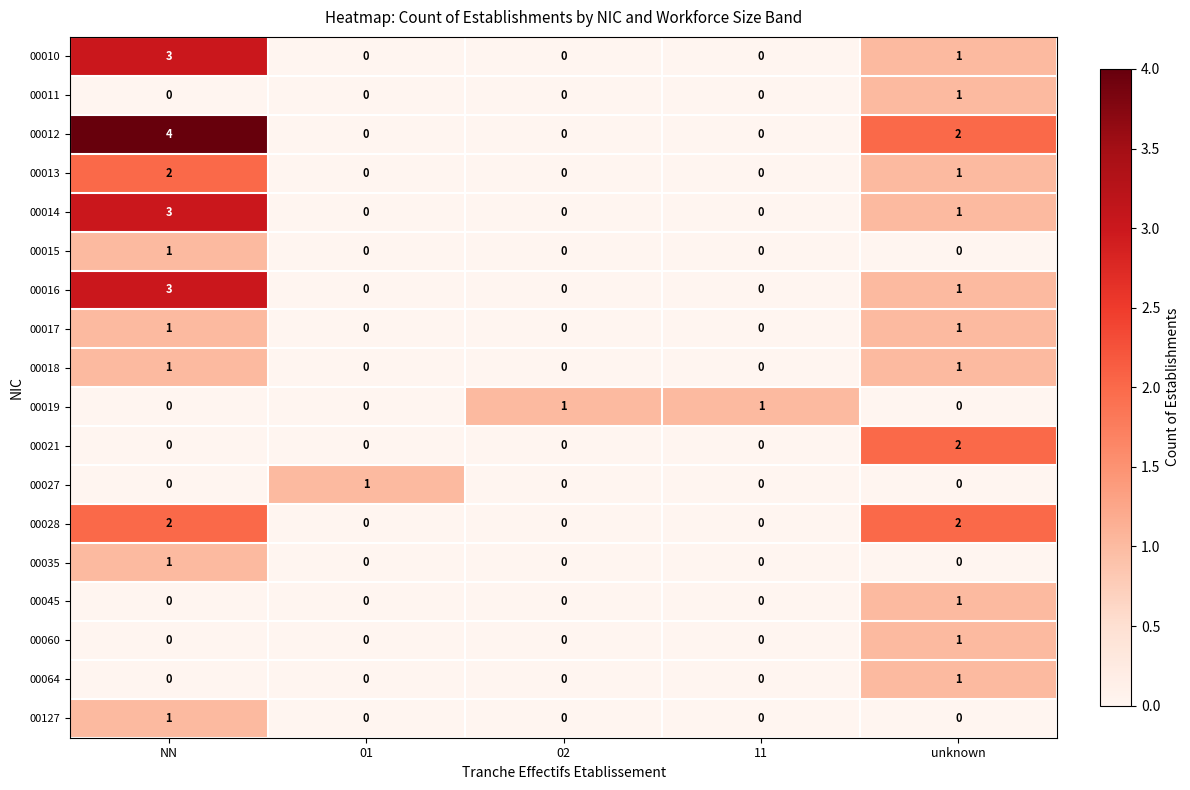

What is the difference between the maximum and minimum values in the 00016 series?

3